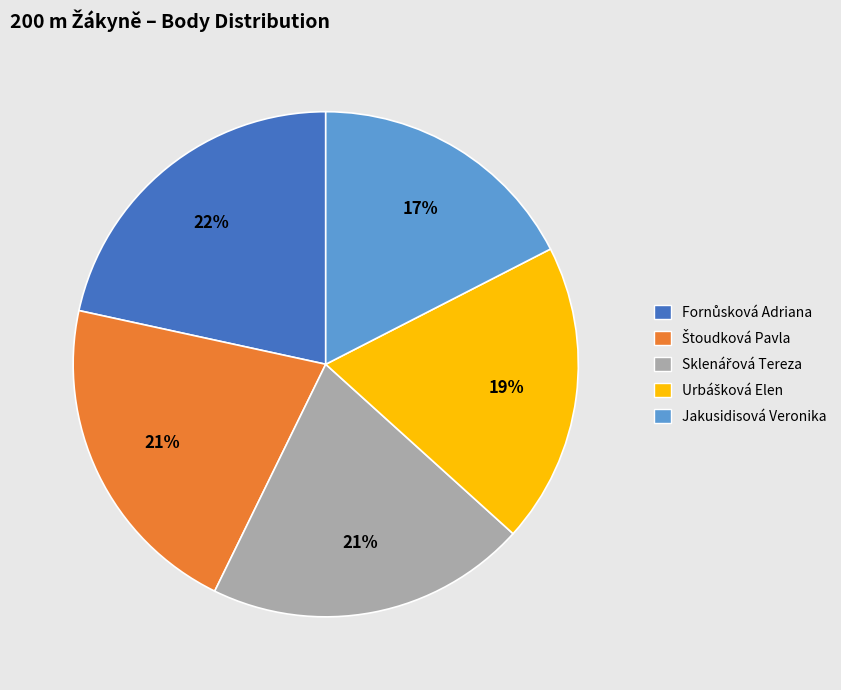

To the nearest percent, what portion does Jakusidisová Veronika represent?

17%